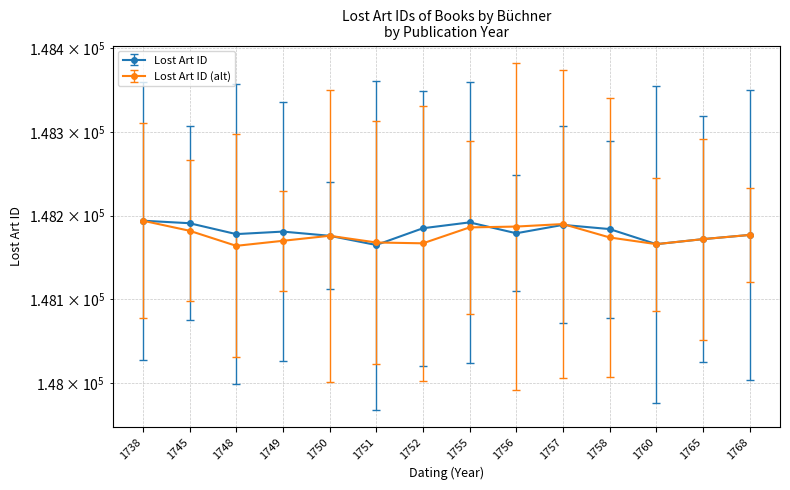

Rank the categories by Lost Art ID value from lowest to highest.

1751, 1760, 1765, 1750, 1768, 1748, 1756, 1749, 1758, 1752, 1757, 1745, 1755, 1738